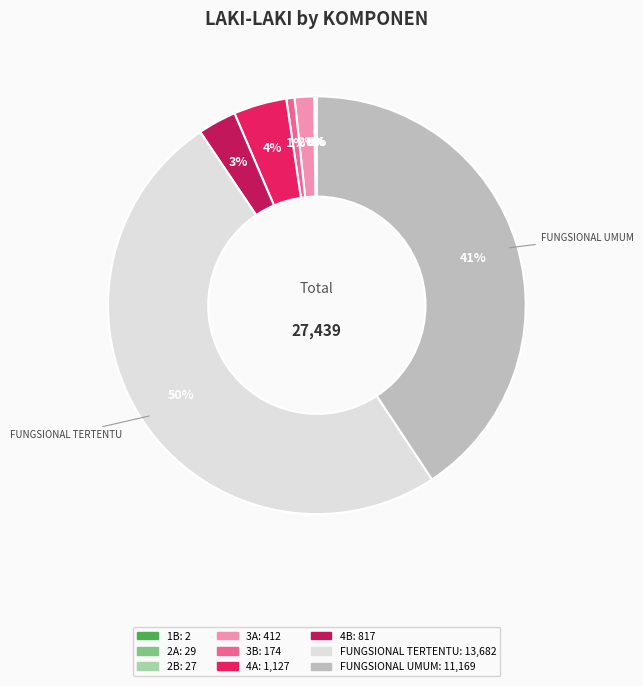

Is it true that FUNGSIONAL UMUM is 46% of the pie?

False